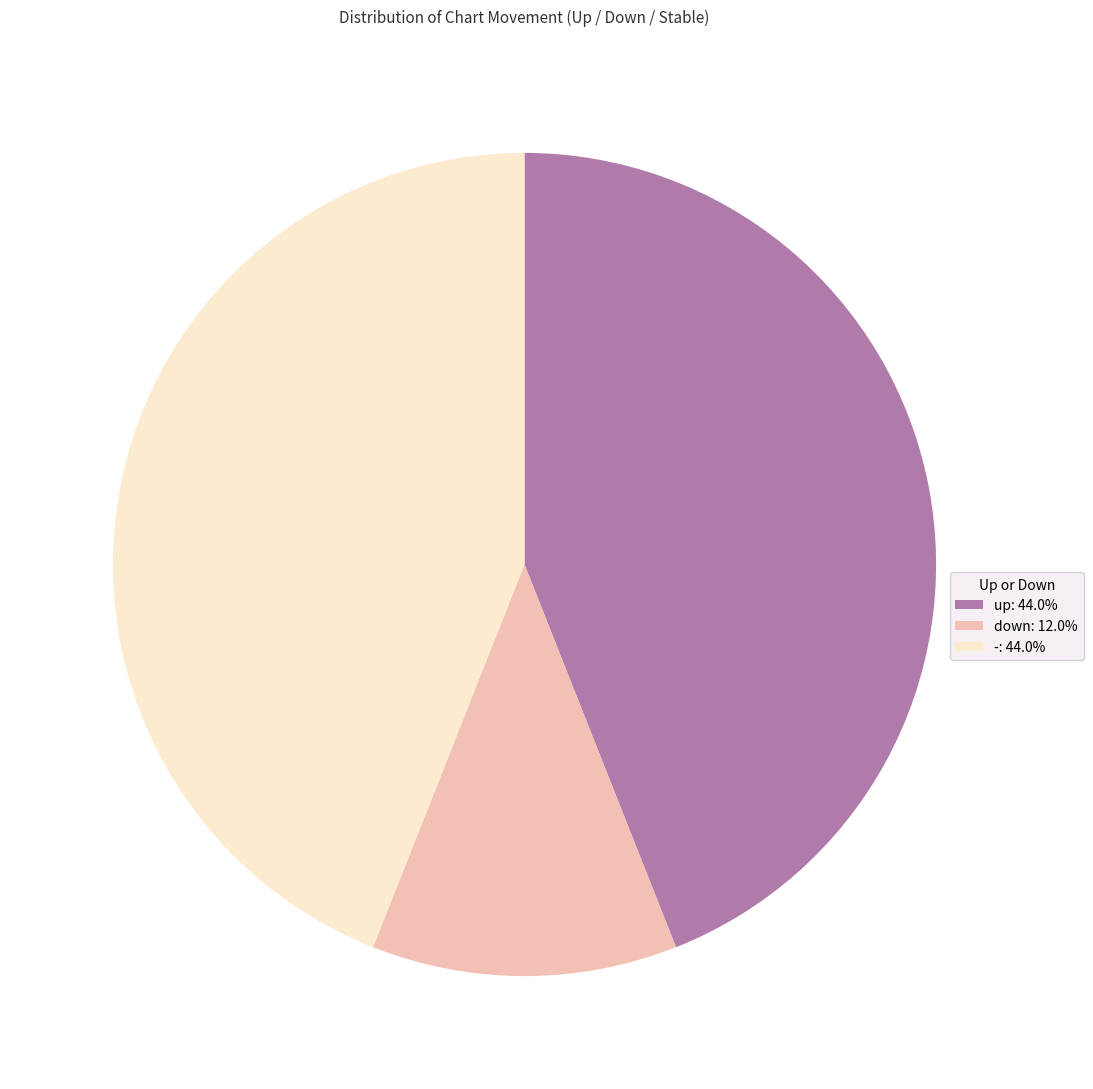

Is the sum of - and up greater than half?

Yes